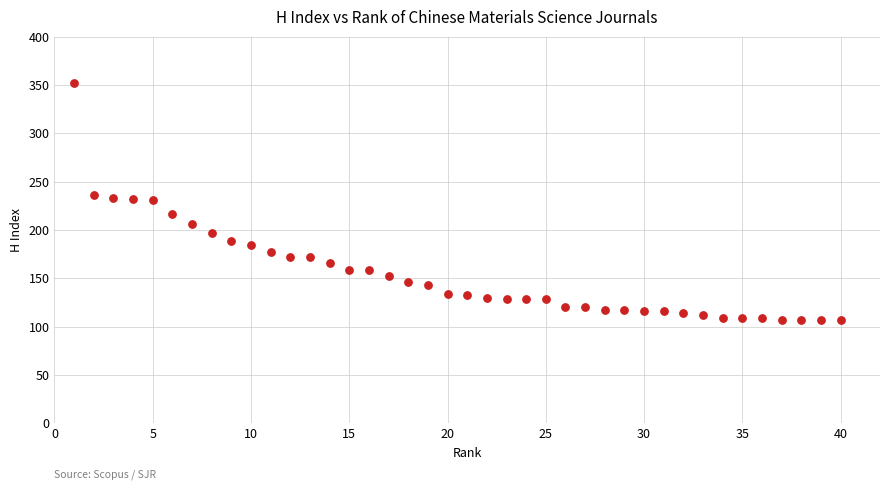

What is the range of Y values (max minus min)?

245